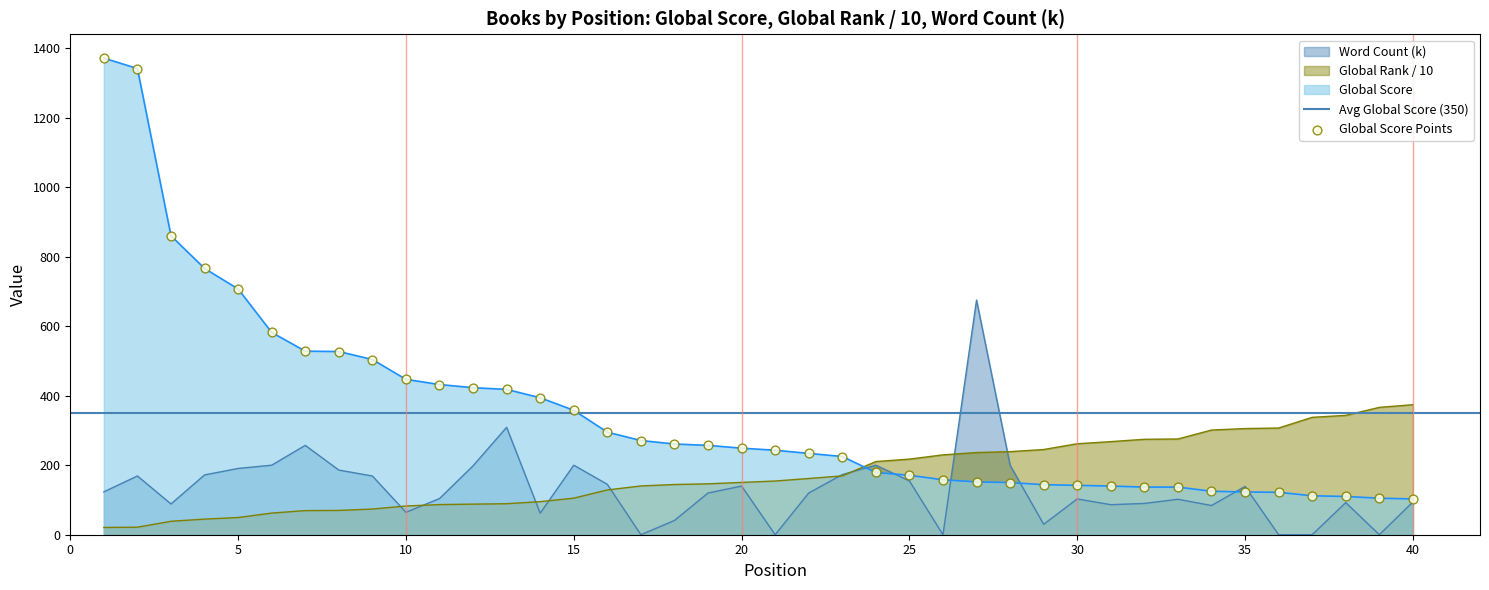

Is the value of Global Rank at 11 greater than the value of Global Score at 23?

No